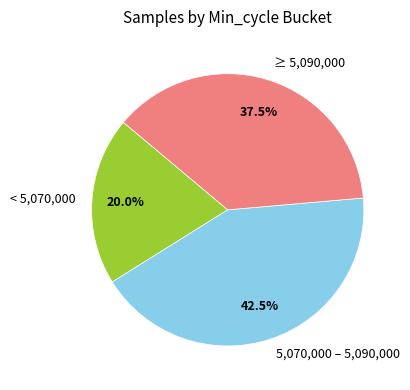

Between ≥ 5,090,000 and < 5,070,000, which is larger?

≥ 5,090,000